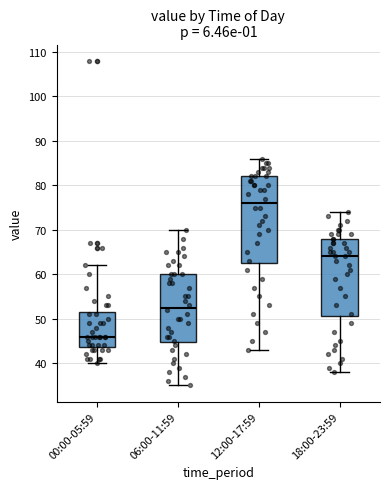

Which box has the highest median line?

12:00-17:59